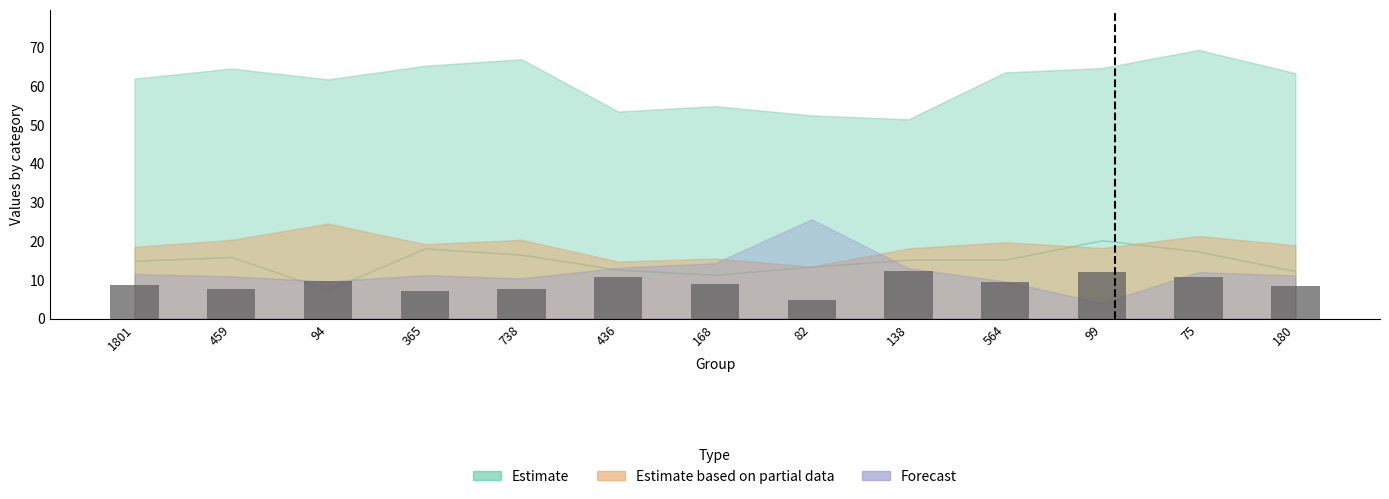

What is the maximum value shown in the chart?

12.3